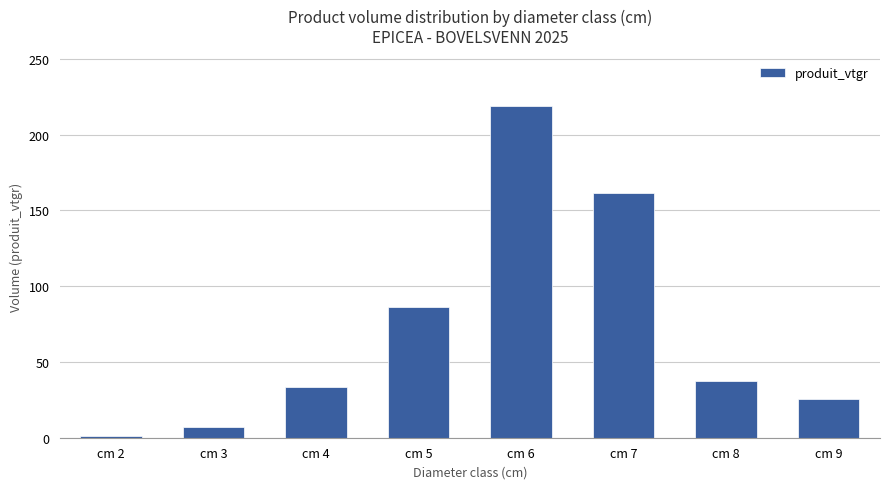

Are the bars grouped side by side (vs. stacked)?

No